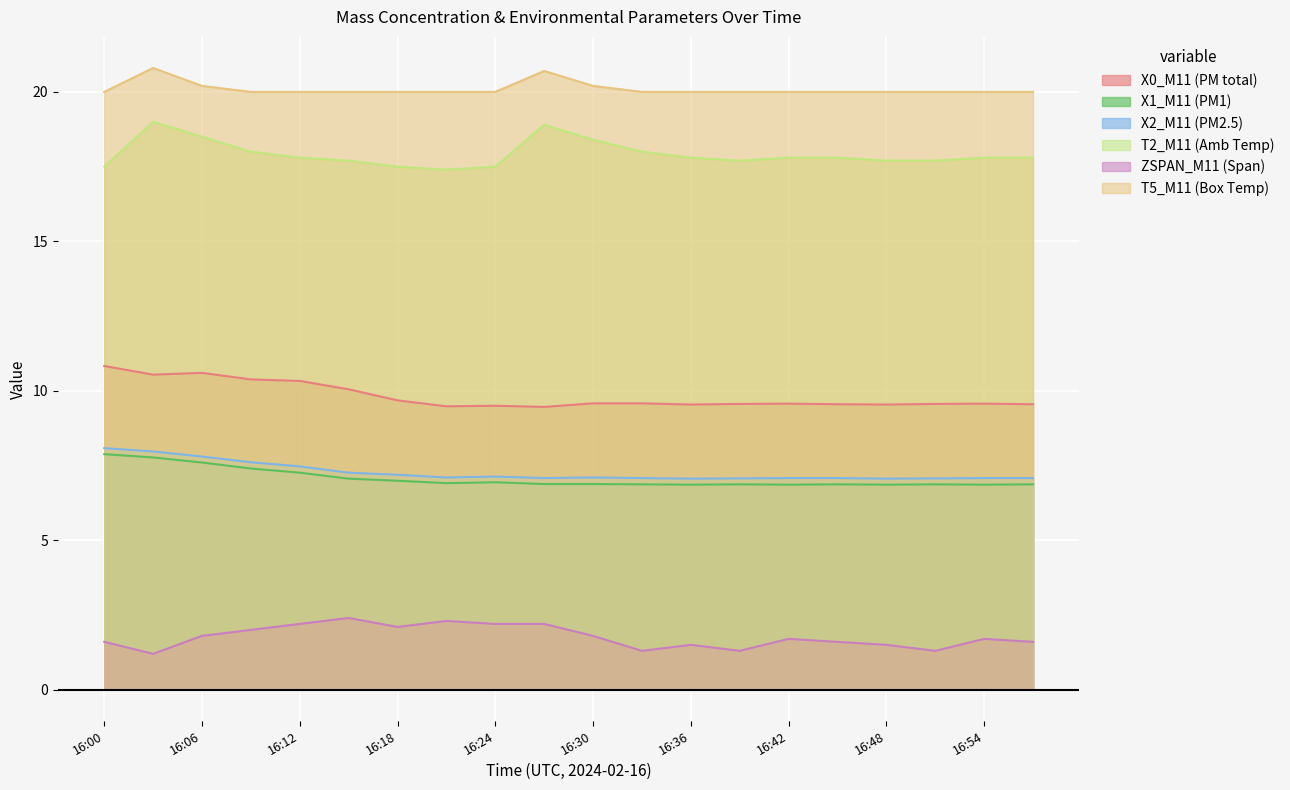

What is the spread (max minus min) of values at 16:15?

17.6